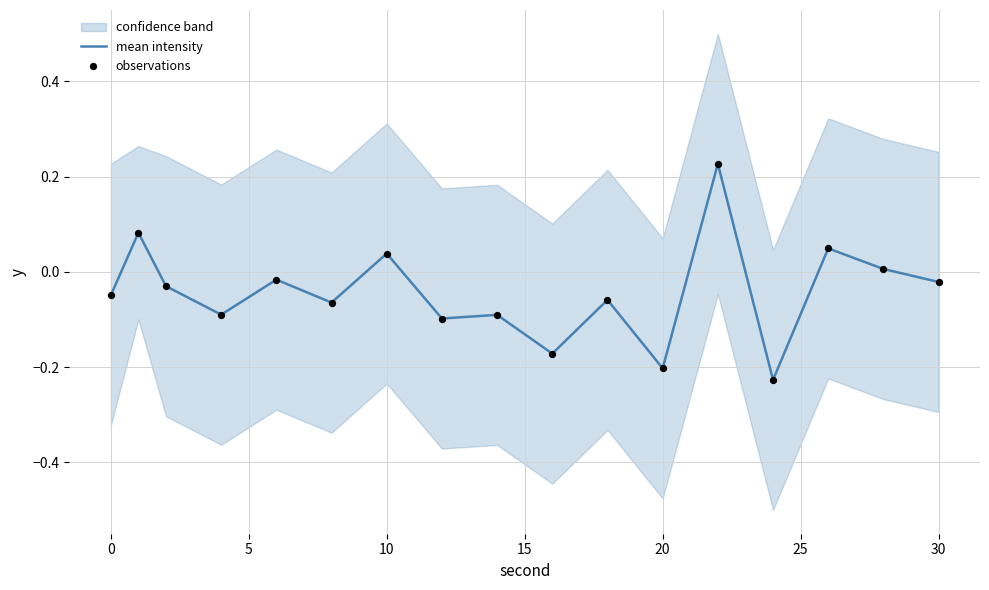

Is it true that mean intensity equals -0.2 at 20?

True